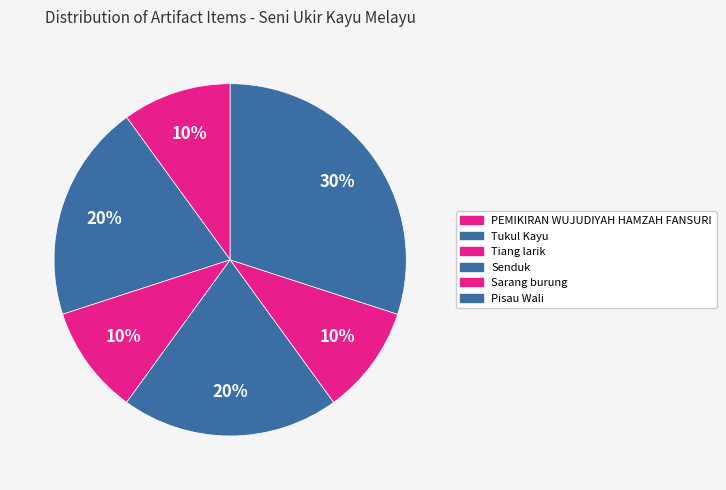

To the nearest percent, what percentage of the pie is Tiang larik?

10%